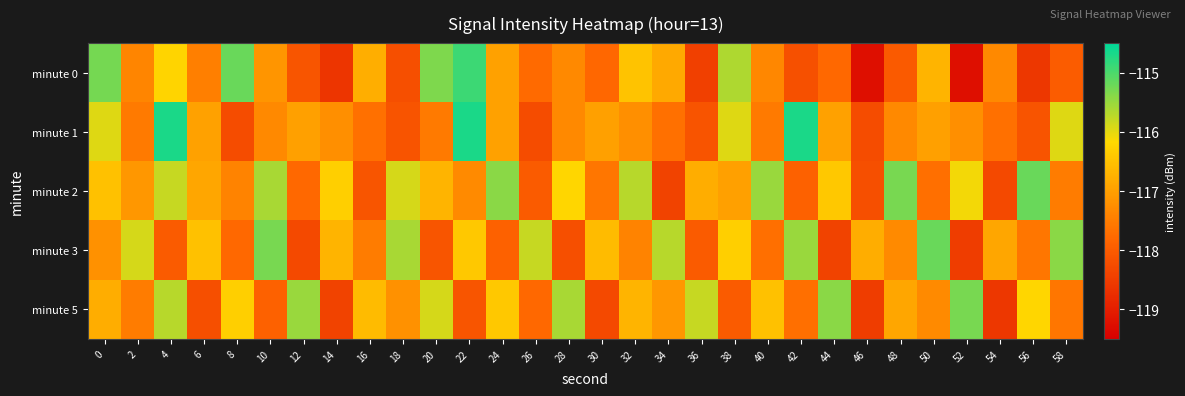

At 42, list the series in order from largest to smallest.

minute 1, minute 3, minute 5, minute 2, minute 0